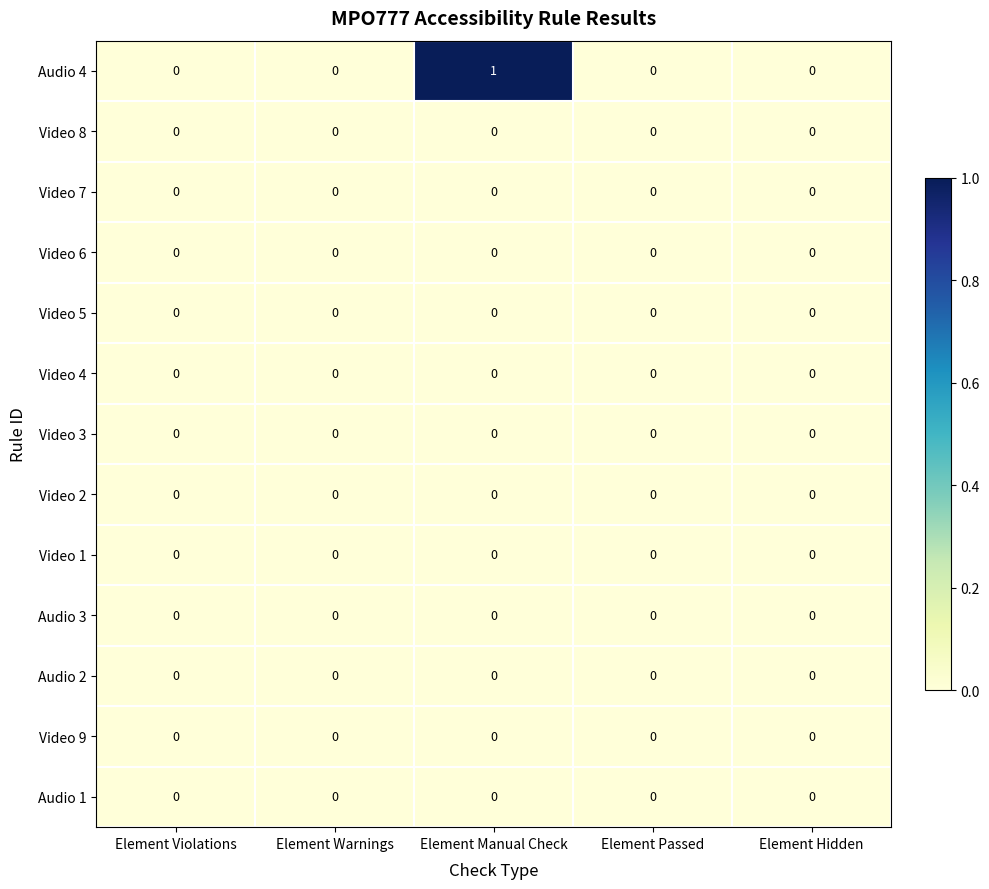

The Audio 2 series shows 0 at Element Violations. True or false?

True